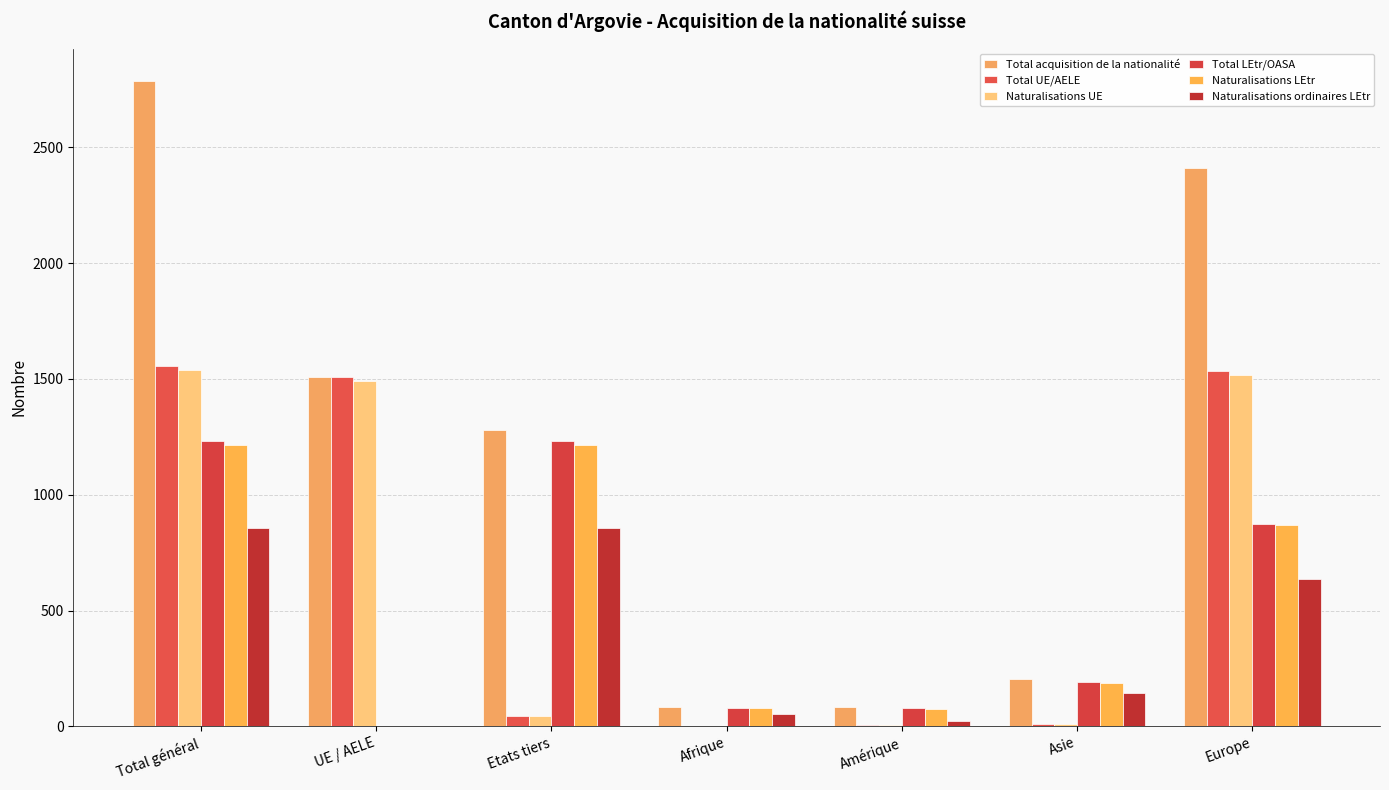

Reading left to right, what are all the values shown in this chart?

Total acquisition de la nationalité: Total général=2787	UE / AELE=1509	Etats tiers=1278	Afrique=84	Amérique=85	Asie=204	Europe=2410
Total UE/AELE: Total général=1555	UE / AELE=1509	Etats tiers=46	Afrique=3	Amérique=5	Asie=12	Europe=1535
Naturalisations UE: Total général=1537	UE / AELE=1492	Etats tiers=45	Afrique=3	Amérique=5	Asie=12	Europe=1517
Total LEtr/OASA: Total général=1232	UE / AELE=0	Etats tiers=1232	Afrique=81	Amérique=80	Asie=192	Europe=875
Naturalisations LEtr: Total général=1216	UE / AELE=0	Etats tiers=1216	Afrique=79	Amérique=76	Asie=186	Europe=871
Naturalisations ordinaires LEtr: Total général=857	UE / AELE=0	Etats tiers=857	Afrique=54	Amérique=24	Asie=144	Europe=634